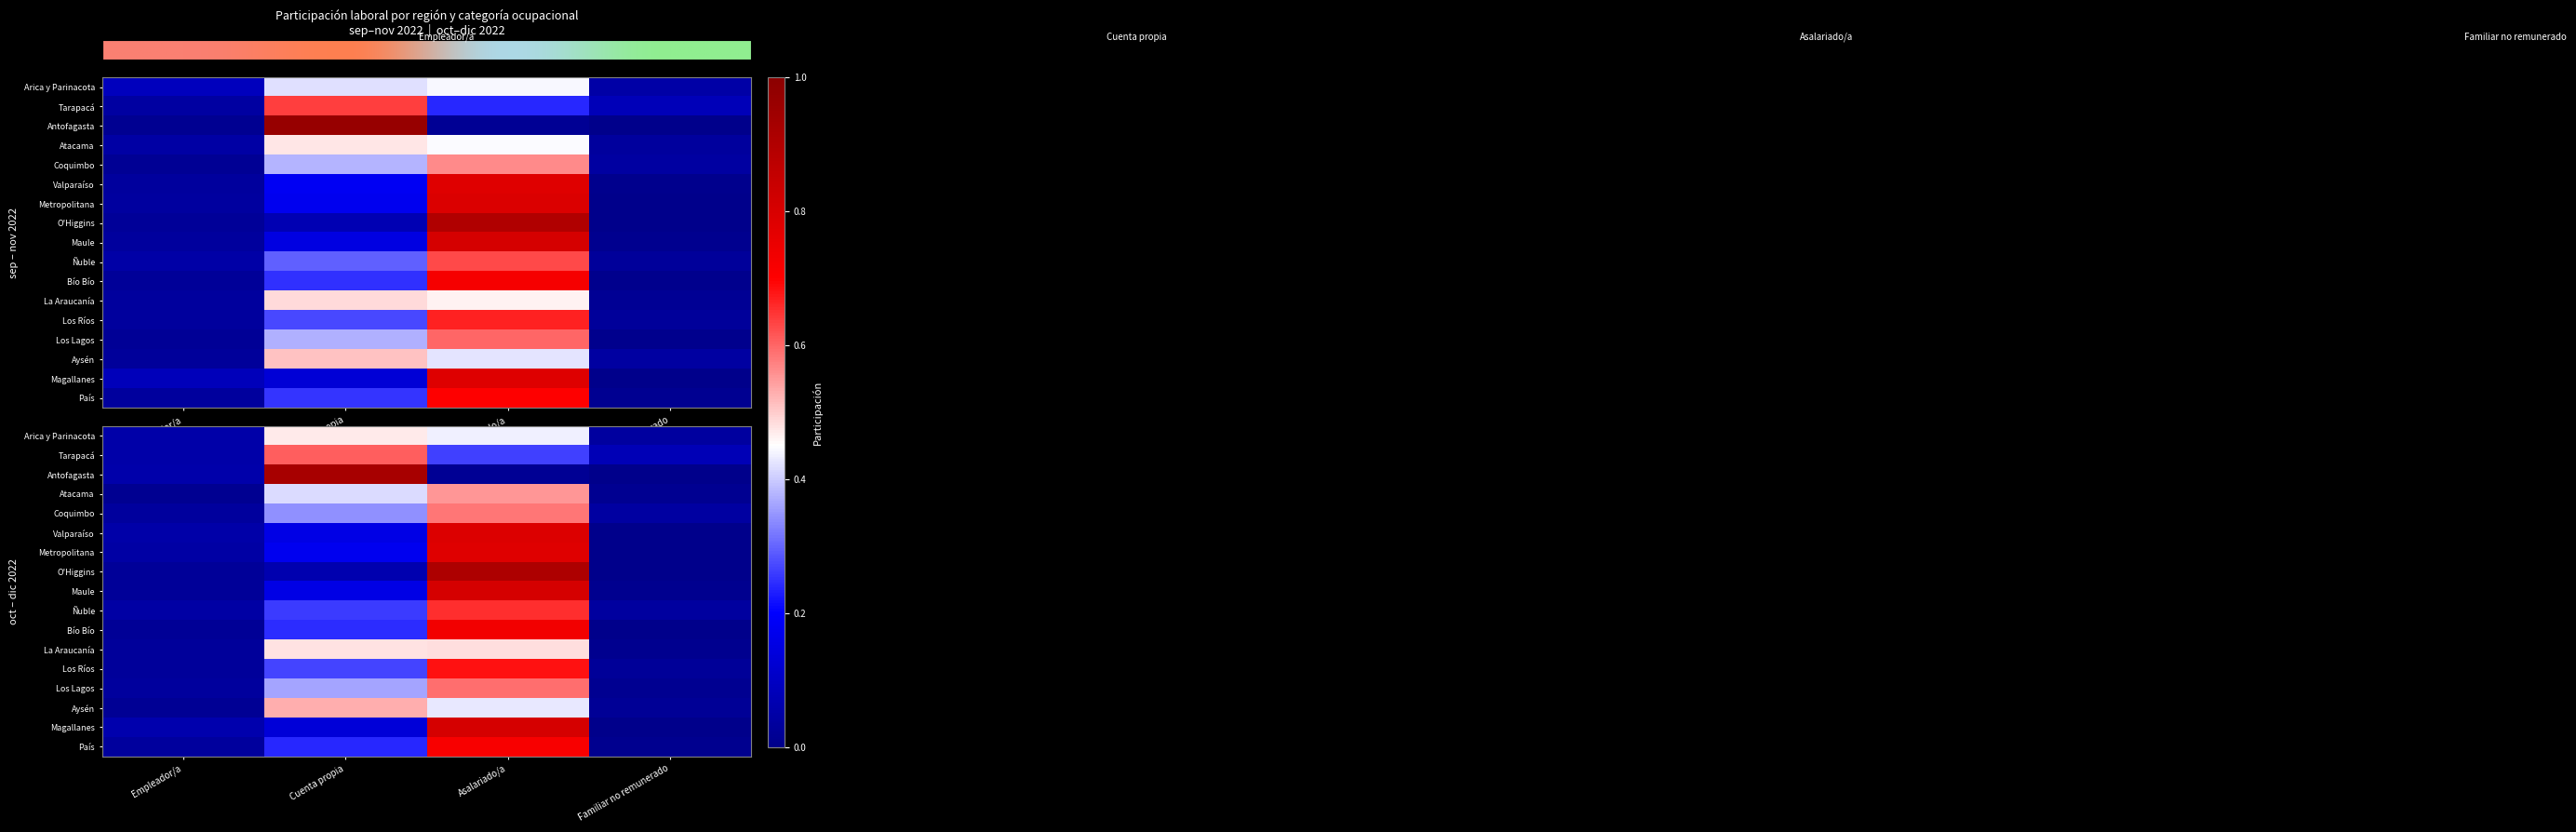

Rank the categories by Coquimbo value from lowest to highest.

Empleador/a, Familiar no remunerado, Cuenta propia, Asalariado/a